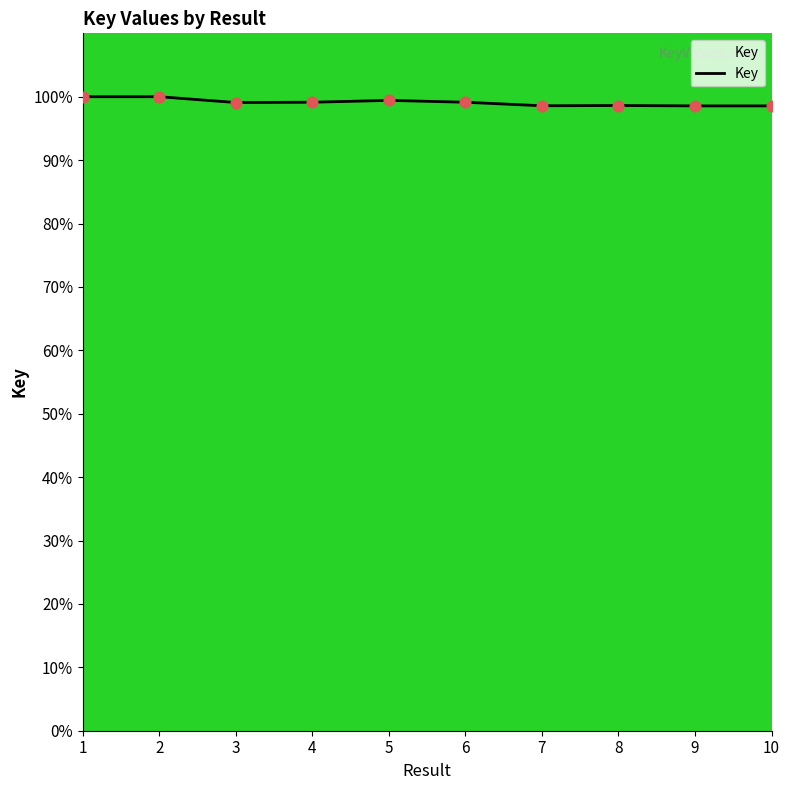

What is the ratio of the value at 2 to the value at 4?

1.0